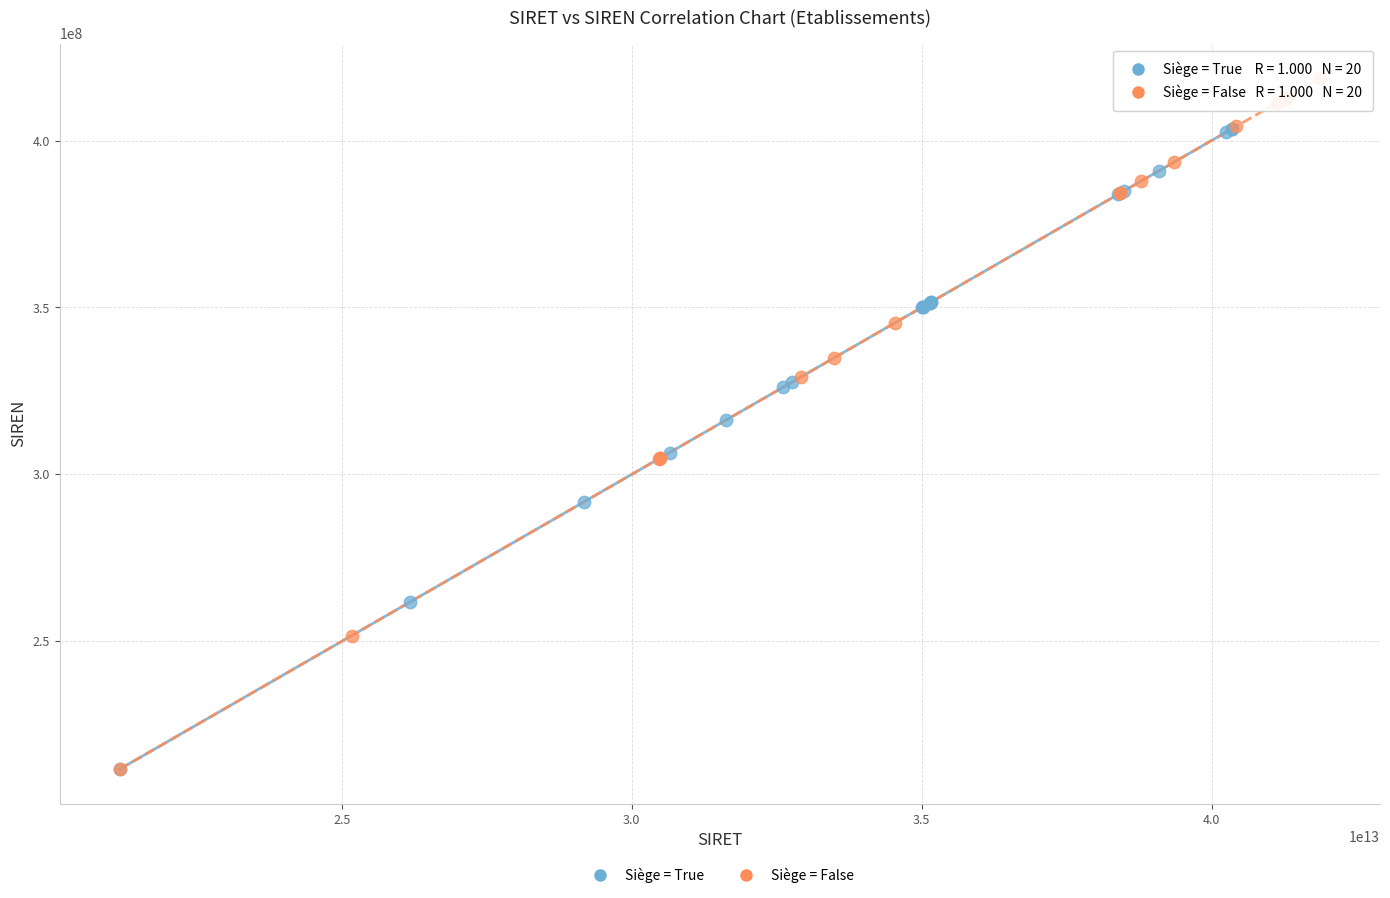

What are all the series names shown in the legend?

Siège = True, Siège = False